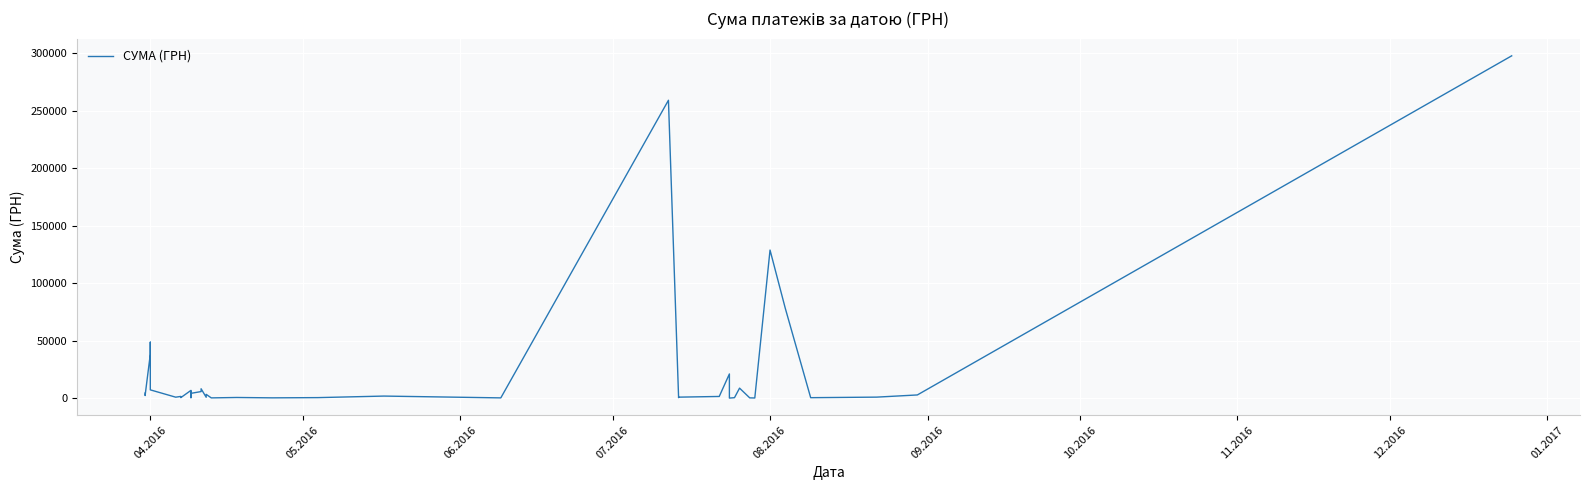

How many lines are shown in the chart?

1